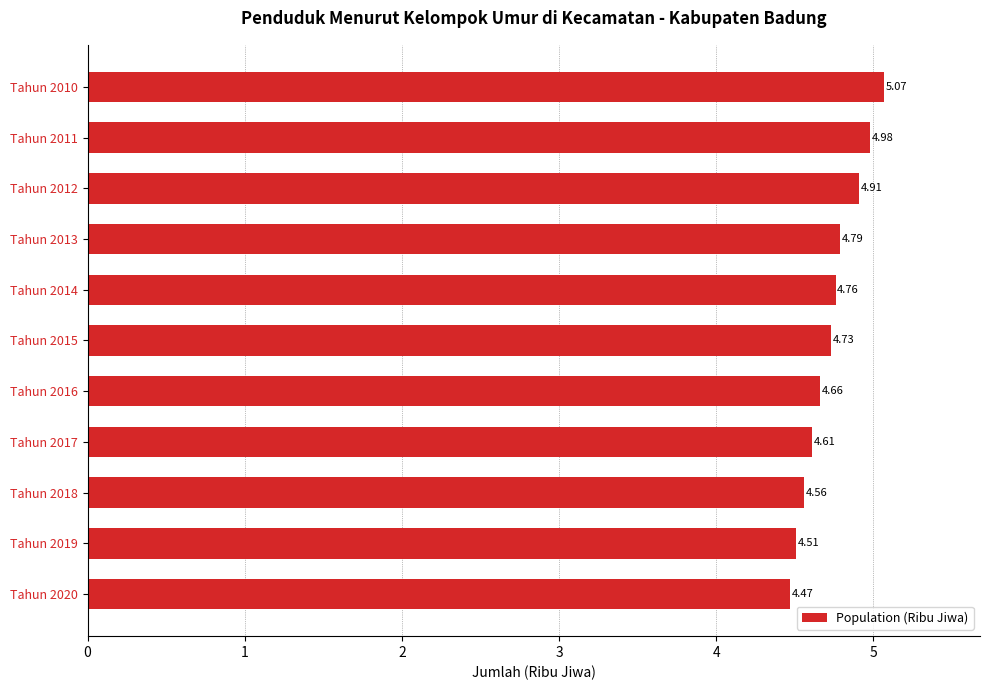

What is the sum of the values at Tahun 2016 and Tahun 2020?

9.1